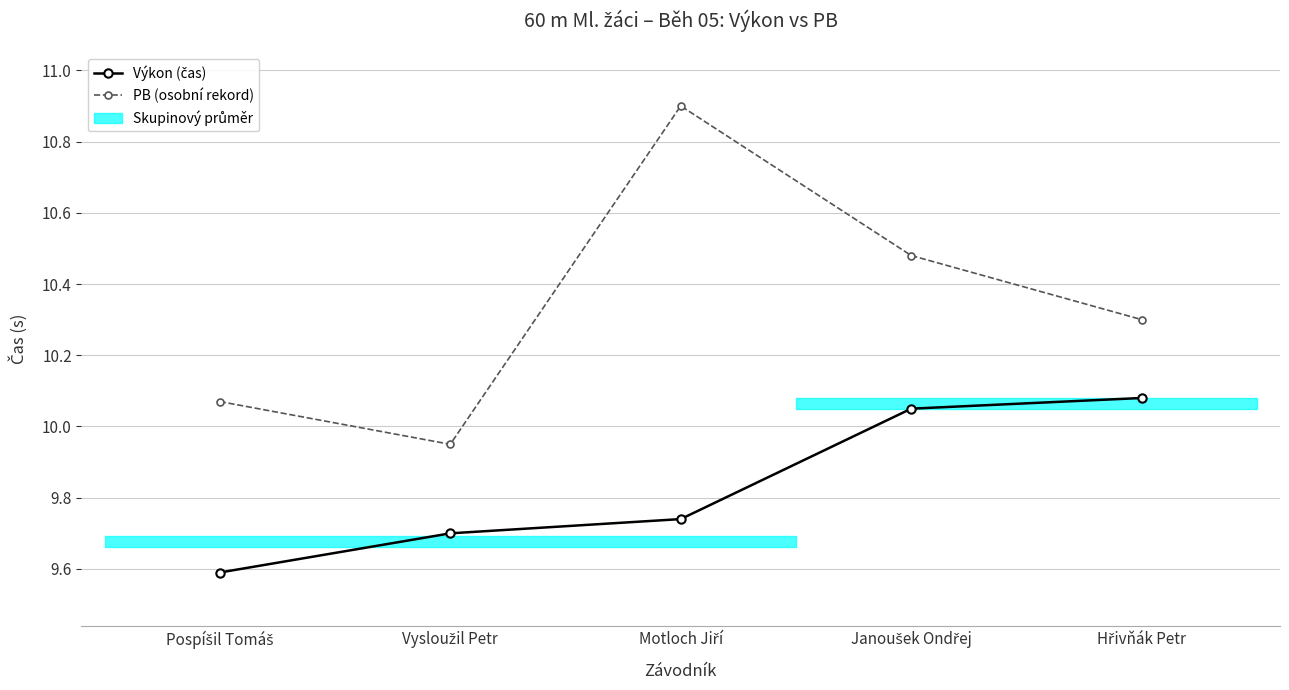

True or false: Výkon (čas) and PB (osobní rekord) intersect in this chart.

False